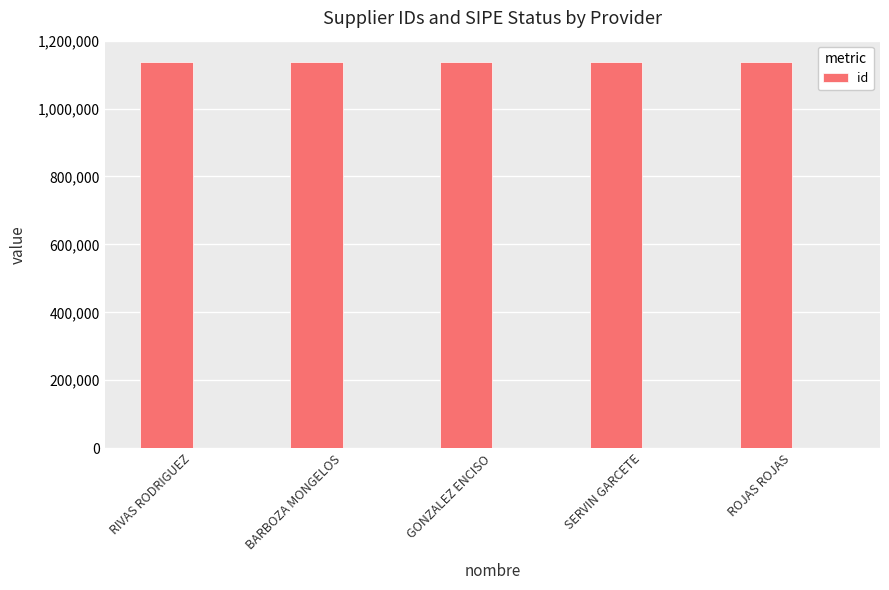

What is the value of the 5th bar from the left?

1137902